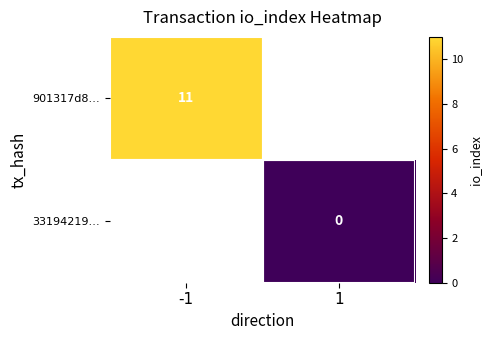

How many series are shown in this chart?

2